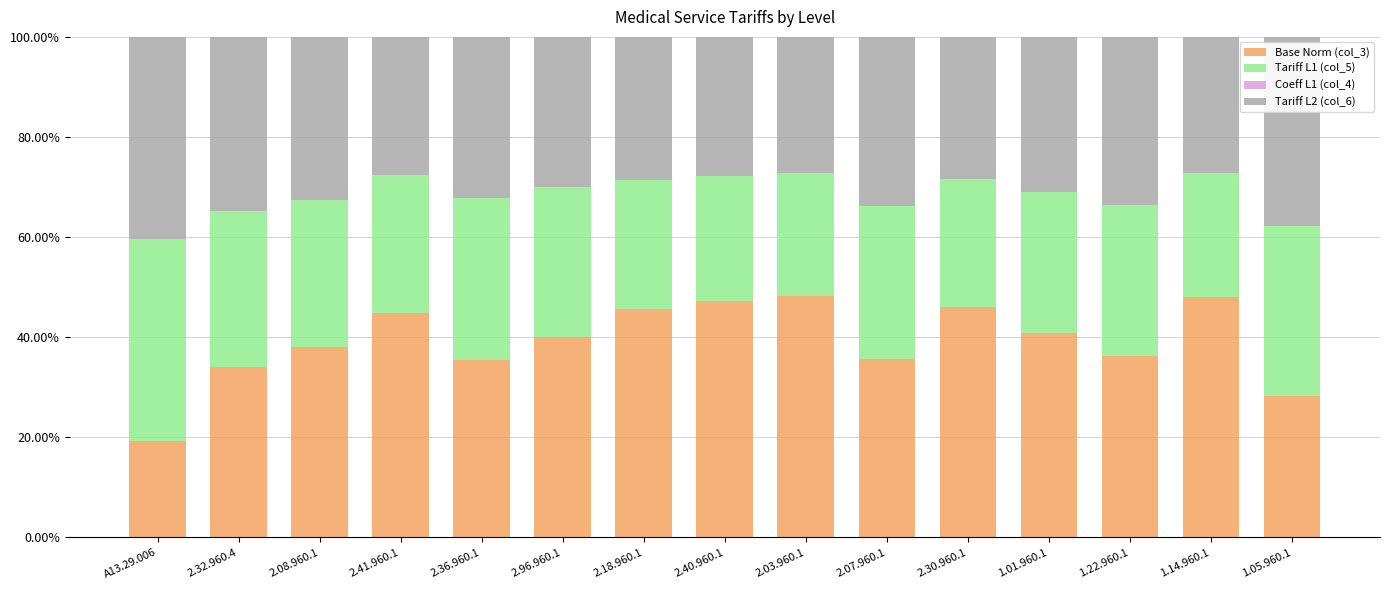

The Base Norm (col_3) series shows 28.2 at 1.05.960.1. True or false?

True